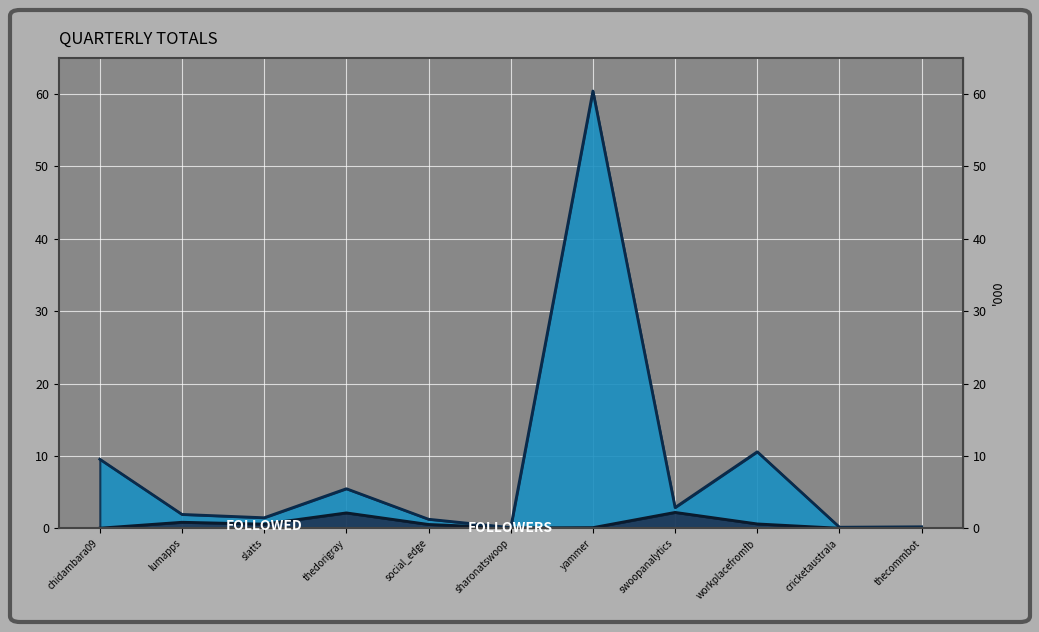

The Followed series shows 1017 at slatts. True or false?

False